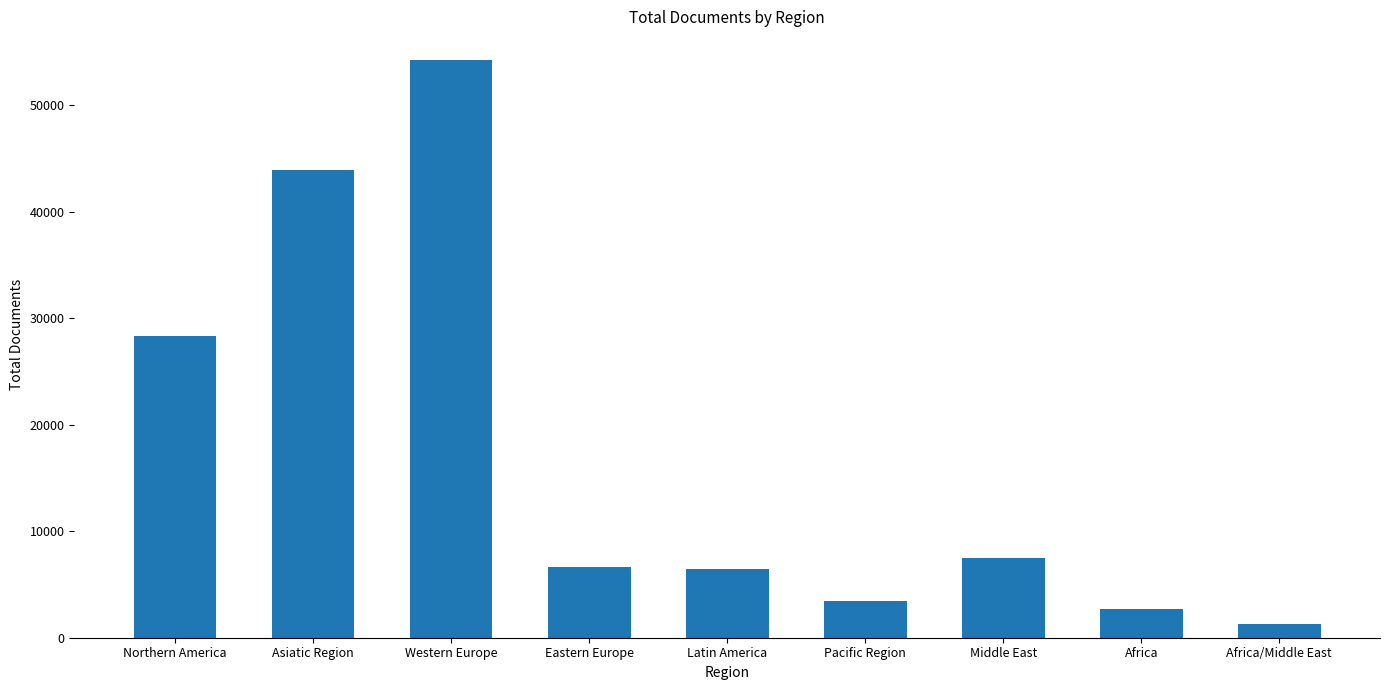

How many bars are there in total?

9